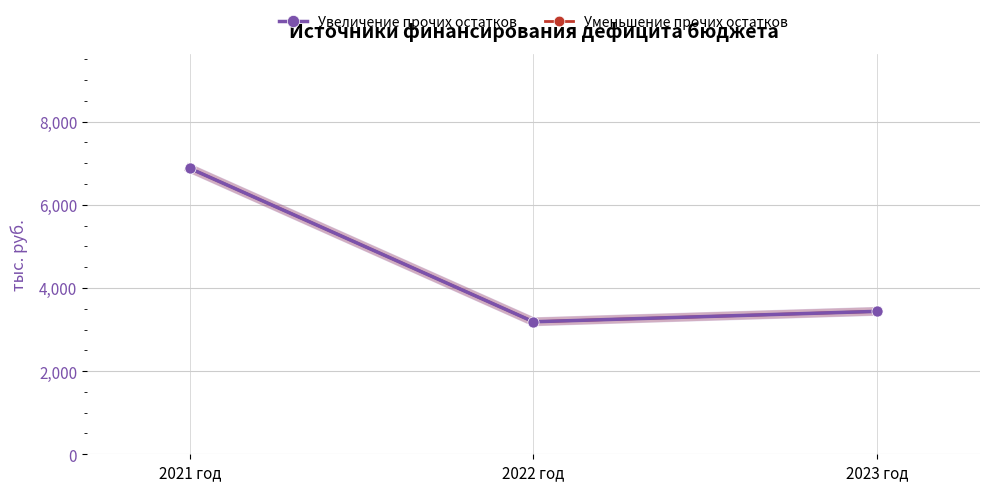

Does the chart have visible grid lines?

Yes